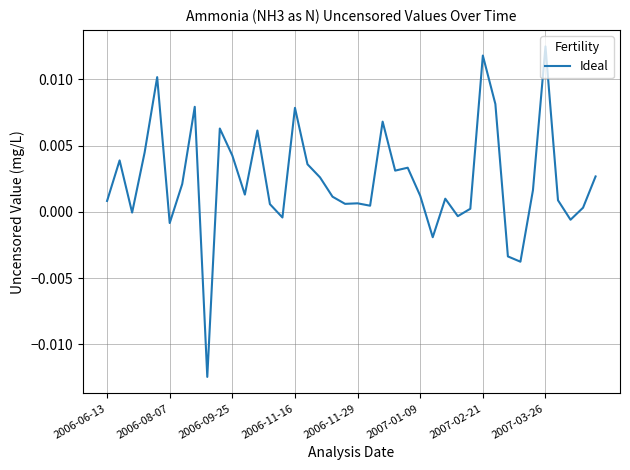

How many points are higher than both their immediate neighbors (excluding endpoints)?

12